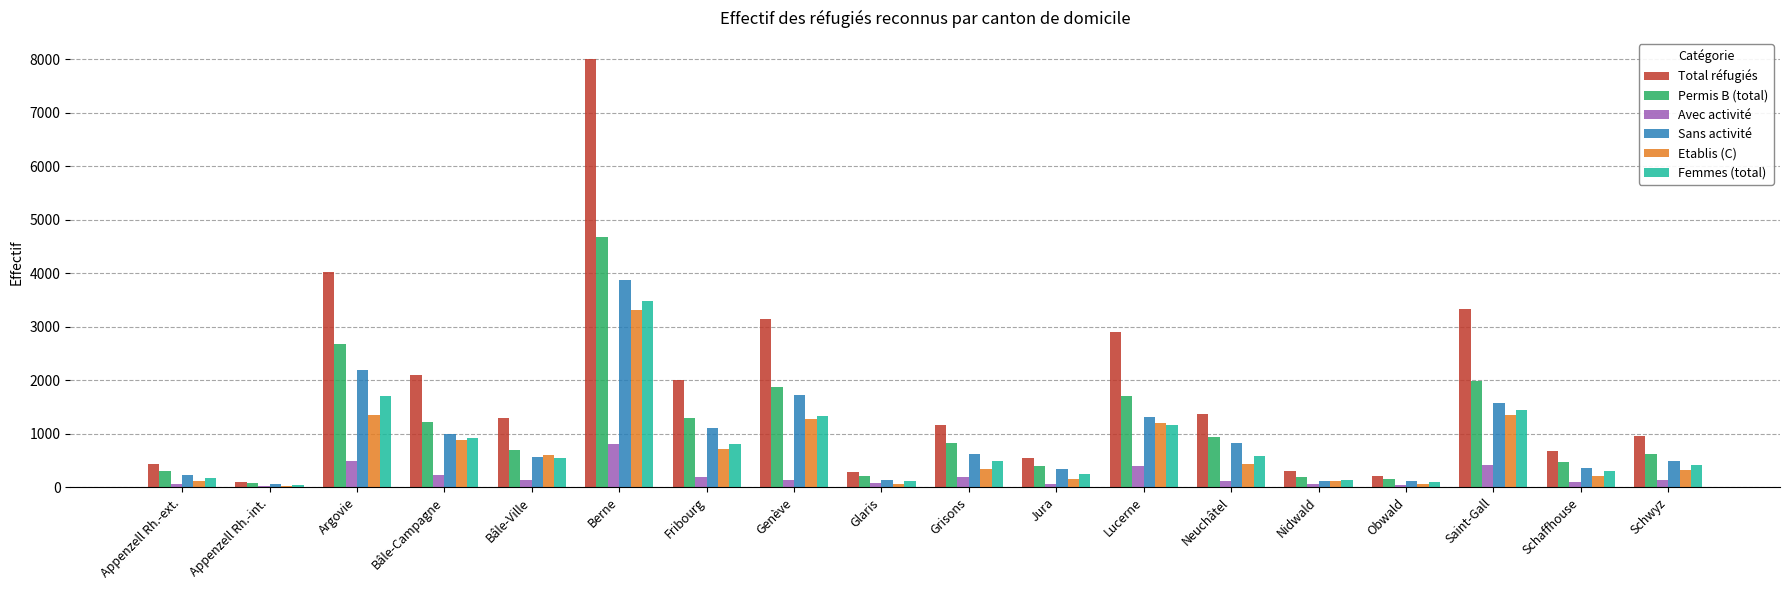

At which category is the sum across all series the highest?

Berne